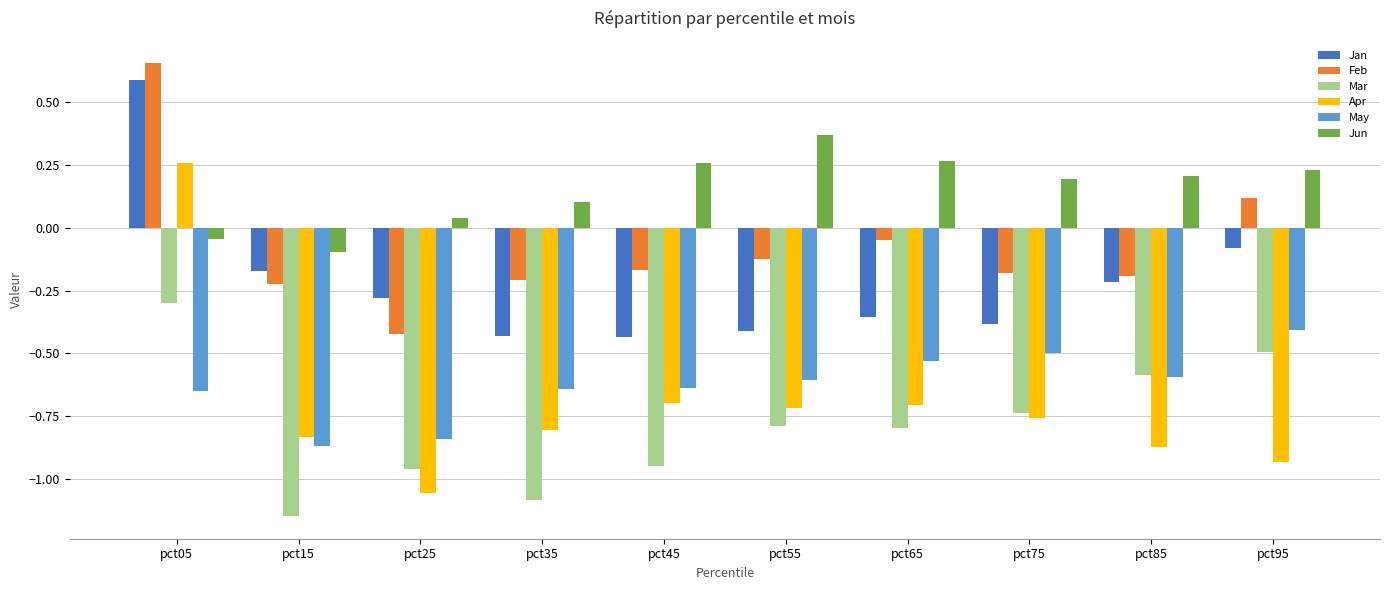

At which category does the chart reach its minimum across all series?

pct15